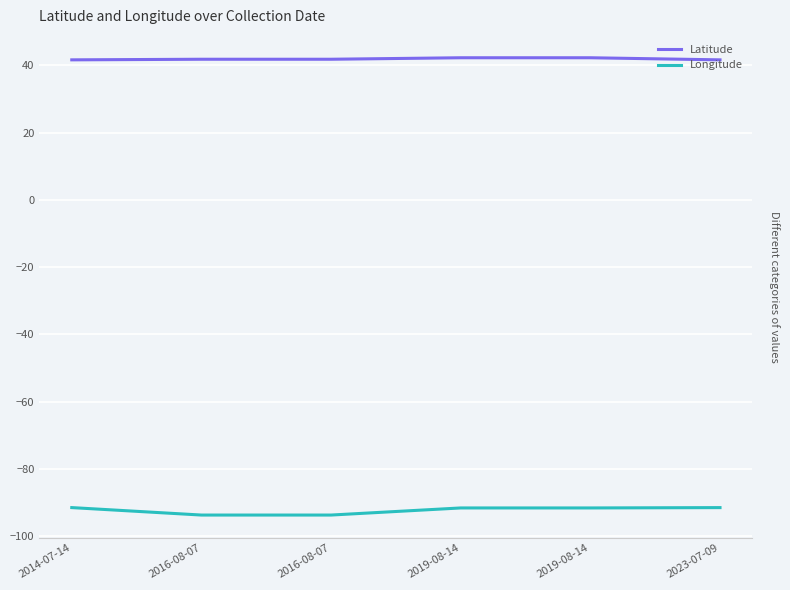

List the series in order of their peak value, lowest first.

Longitude, Latitude